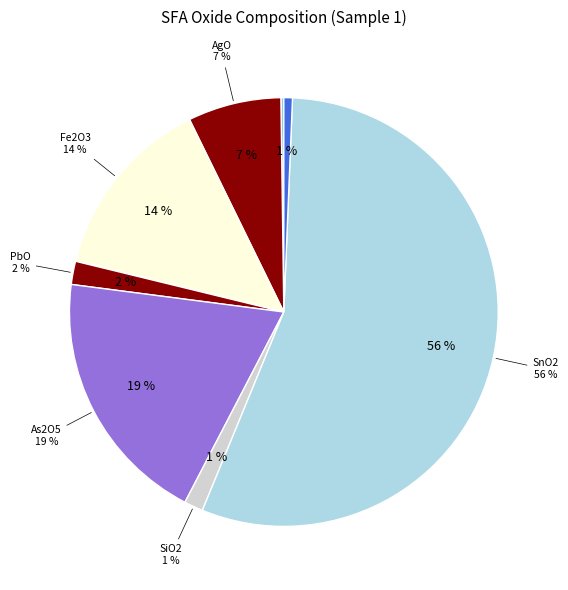

Is it true that CuO is 0% of the pie?

True